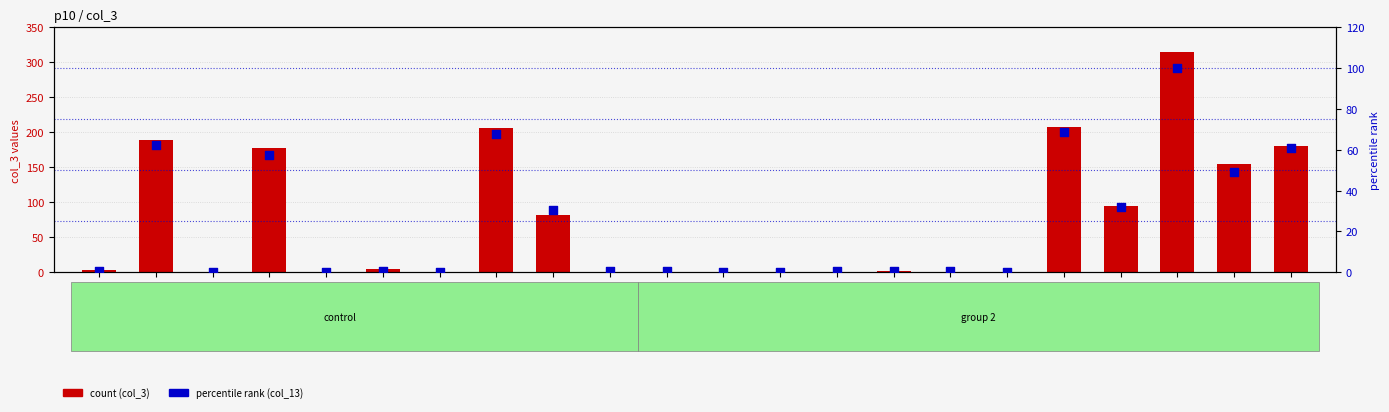

Which series has the largest total across all categories?

col_3 (count)